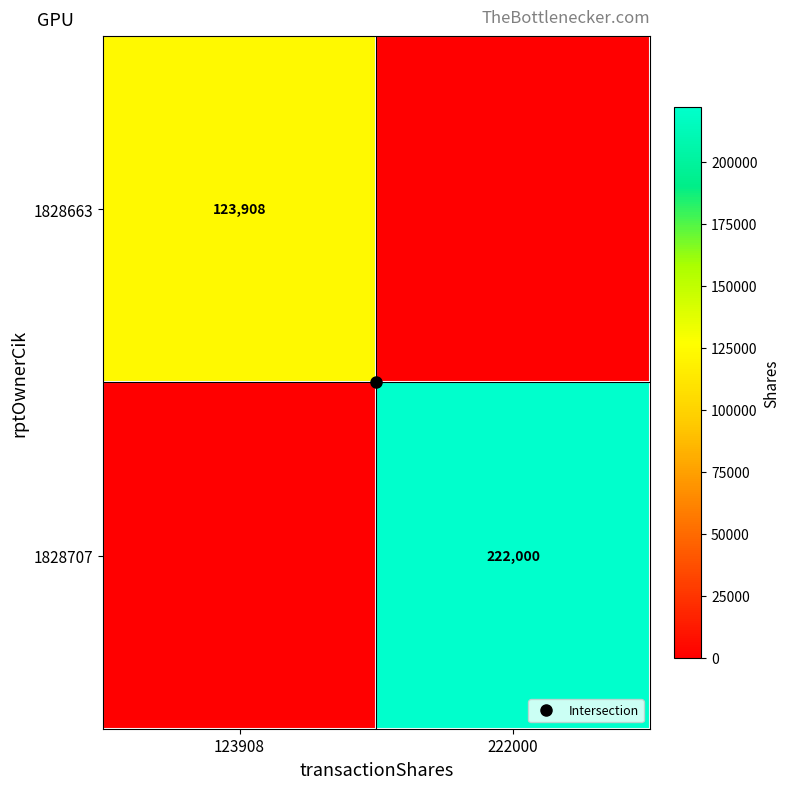

What is the total value across all series at 222000?

222000